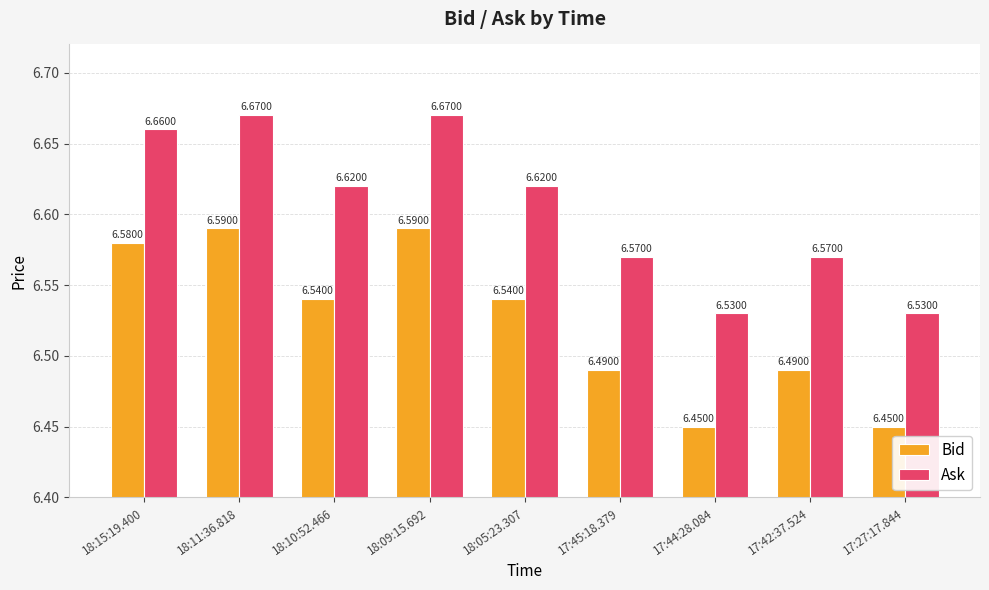

At how many categories does at least one series exceed 6?

9